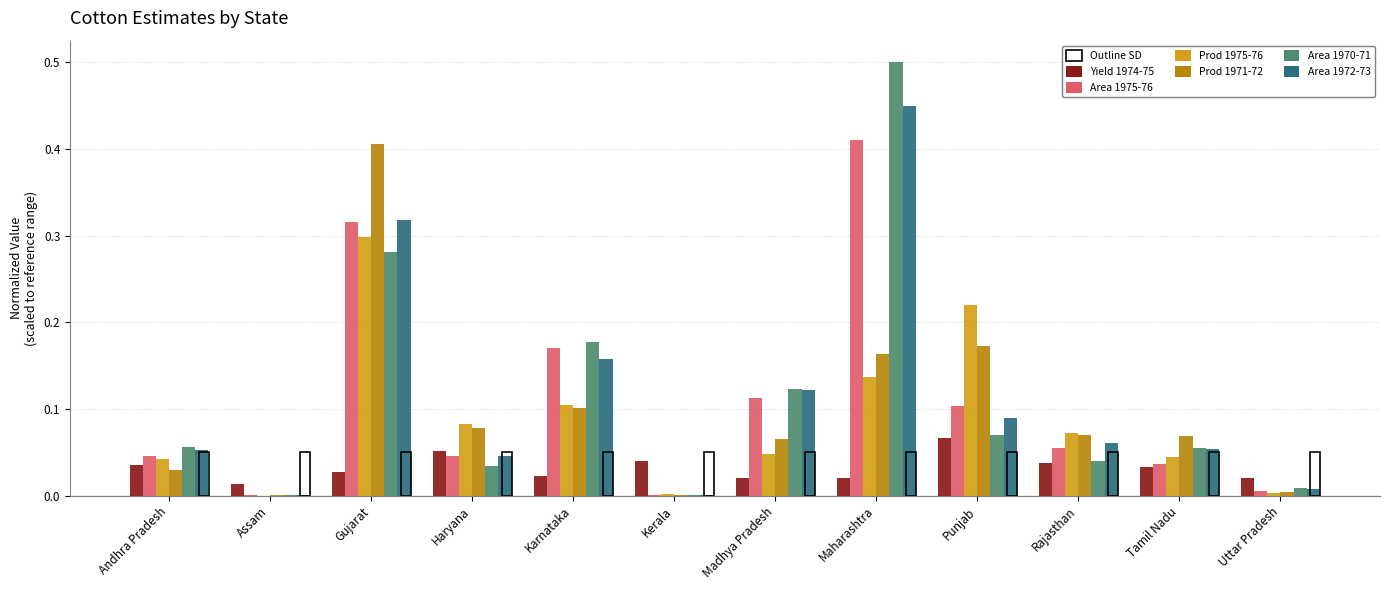

At which label does Area 1972-73 reach its peak?

Maharashtra